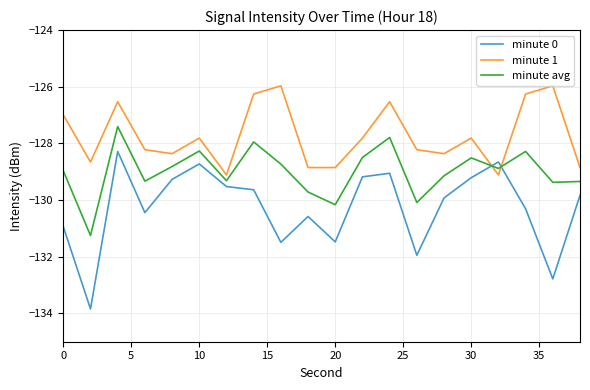

List the series in order of their peak value, highest first.

minute 1, minute avg, minute 0